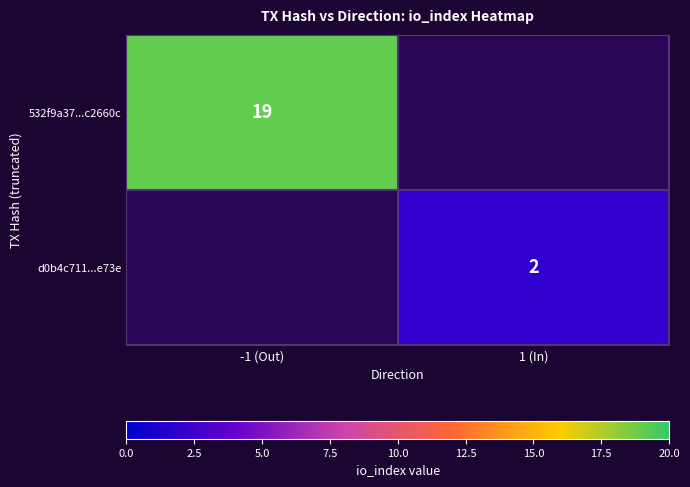

The value of d0b4c711...e73e at 1 (In) is 2. True or false?

True